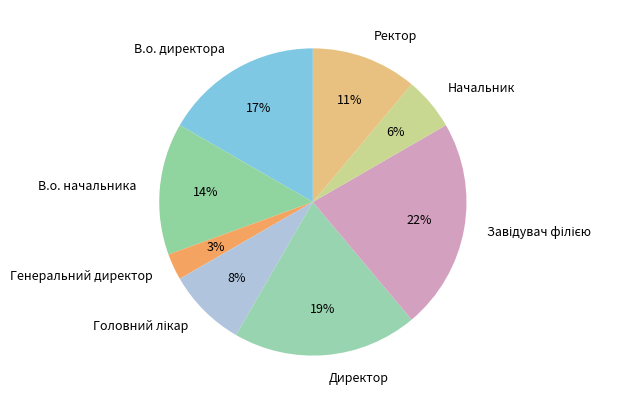

Is Начальник the majority of the pie?

No